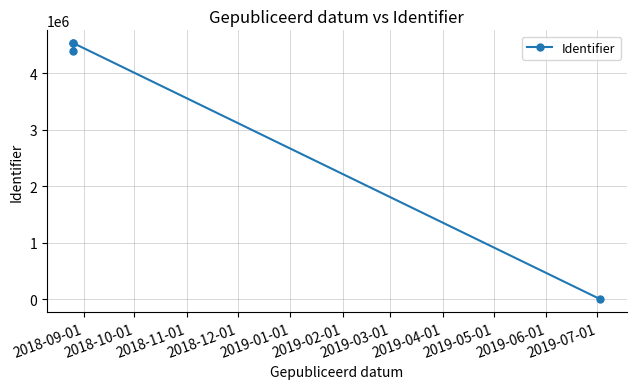

Reading right to left, what are all the values shown in this chart?

0	4536430	4536431	4405720